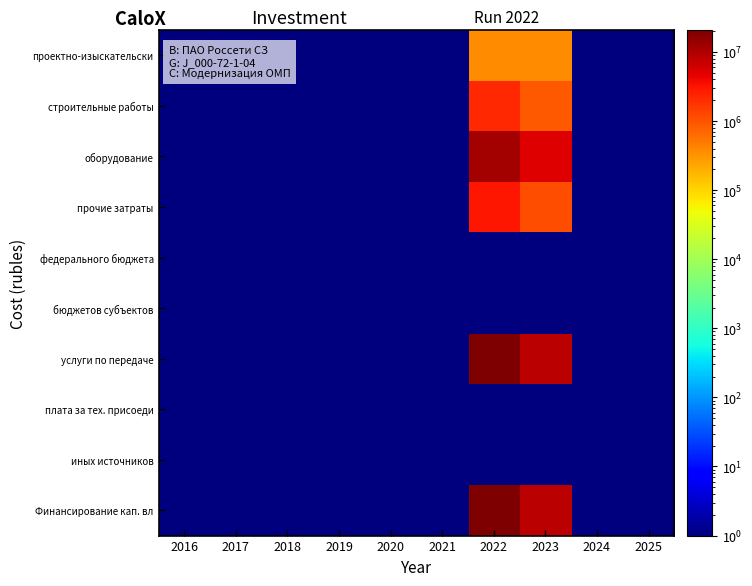

Reading left to right, transcribe all the data shown in this chart.

проектно-изыскательски: 2016=0.1	2017=0.1	2018=0.1	2019=0.1	2020=0.1	2021=0.1	2022=351608.0	2023=351608.0	2024=0.1	2025=0.1
строительные работы: 2016=0.1	2017=0.1	2018=0.1	2019=0.1	2020=0.1	2021=0.1	2022=2141289.0	2023=919010.0	2024=0.1	2025=0.1
оборудование: 2016=0.1	2017=0.1	2018=0.1	2019=0.1	2020=0.1	2021=0.1	2022=11855462.0	2023=4951500.0	2024=0.1	2025=0.1
прочие затраты: 2016=0.1	2017=0.1	2018=0.1	2019=0.1	2020=0.1	2021=0.1	2022=3013682.0	2023=1133353.0	2024=0.1	2025=0.1
федерального бюджета: 2016=0.1	2017=0.1	2018=0.1	2019=0.1	2020=0.1	2021=0.1	2022=0.1	2023=0.1	2024=0.1	2025=0.1
бюджетов субъектов: 2016=0.1	2017=0.1	2018=0.1	2019=0.1	2020=0.1	2021=0.1	2022=0.1	2023=0.1	2024=0.1	2025=0.1
услуги по передаче: 2016=0.1	2017=0.1	2018=0.1	2019=0.1	2020=0.1	2021=0.1	2022=20764128.0	2023=8474852.0	2024=0.1	2025=0.1
плата за тех. присоеди: 2016=0.1	2017=0.1	2018=0.1	2019=0.1	2020=0.1	2021=0.1	2022=0.1	2023=0.1	2024=0.1	2025=0.1
иных источников: 2016=0.1	2017=0.1	2018=0.1	2019=0.1	2020=0.1	2021=0.1	2022=0.1	2023=0.1	2024=0.1	2025=0.1
Финансирование кап. вл: 2016=0.1	2017=0.1	2018=0.1	2019=0.1	2020=0.1	2021=0.1	2022=20764128.0	2023=8474852.0	2024=0.1	2025=0.1